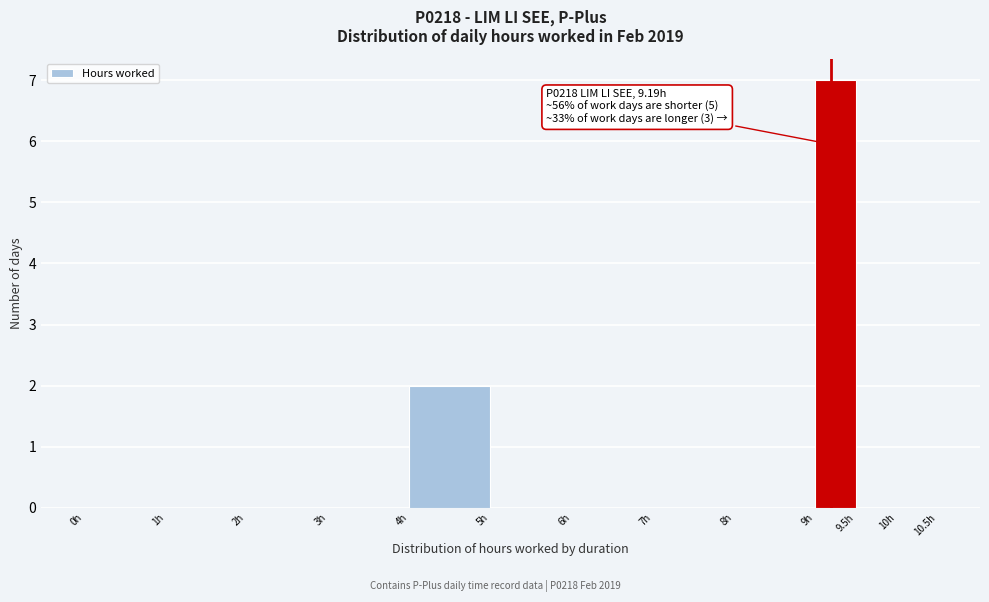

Over which range of the x-axis is the bar tallest?

9.0 to 9.5